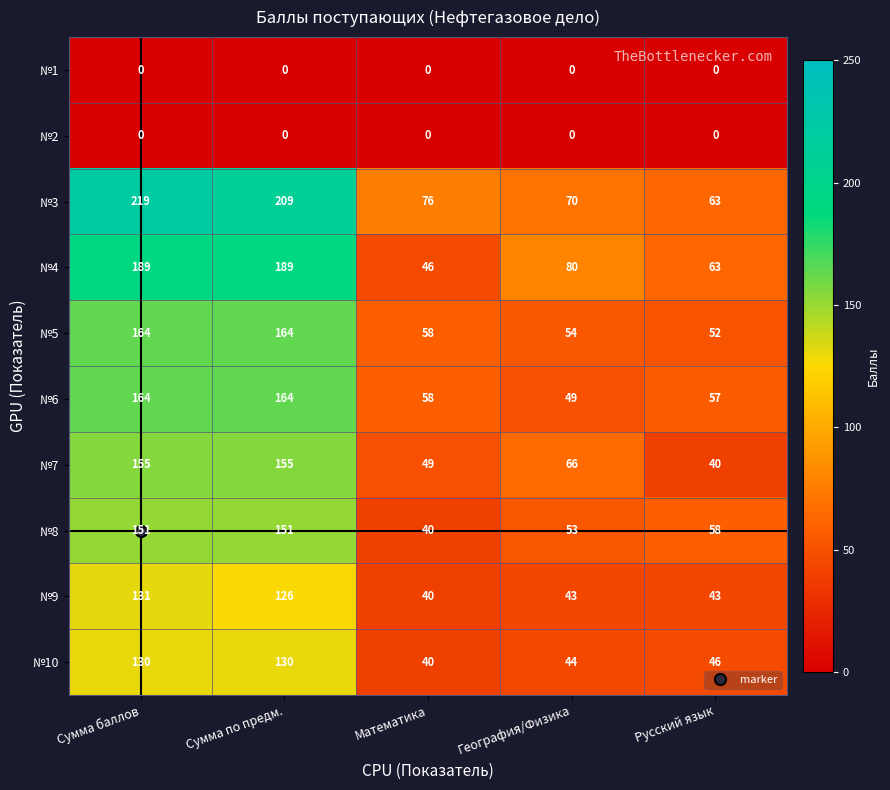

What is the average value of the №5 series?

98